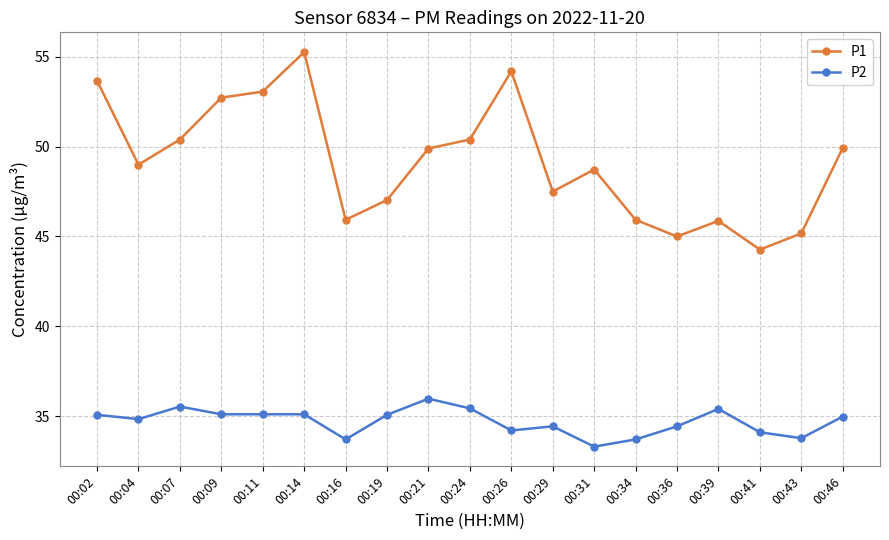

What is the sum of all P1 values?

934.0